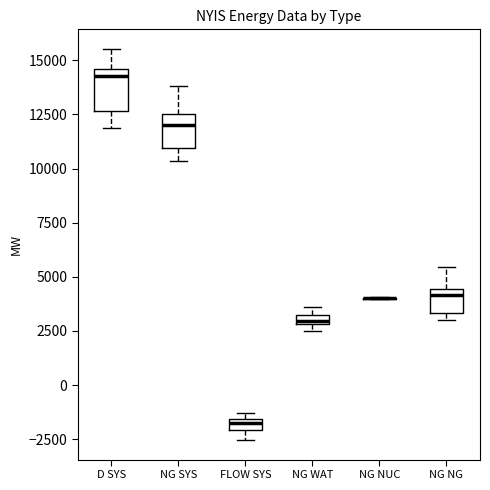

Where is the lower edge of the box for NG NG on the y-axis? The values are not printed on the chart, so give them approximately, as read against the axis.

3500